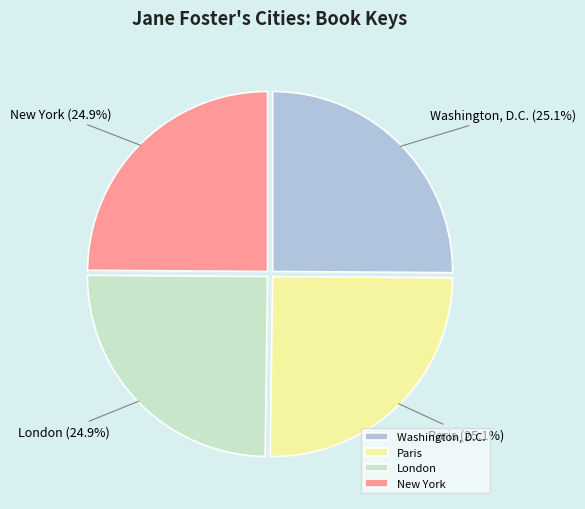

What percentage do Washington, D.C. and Paris together represent?

50.2%